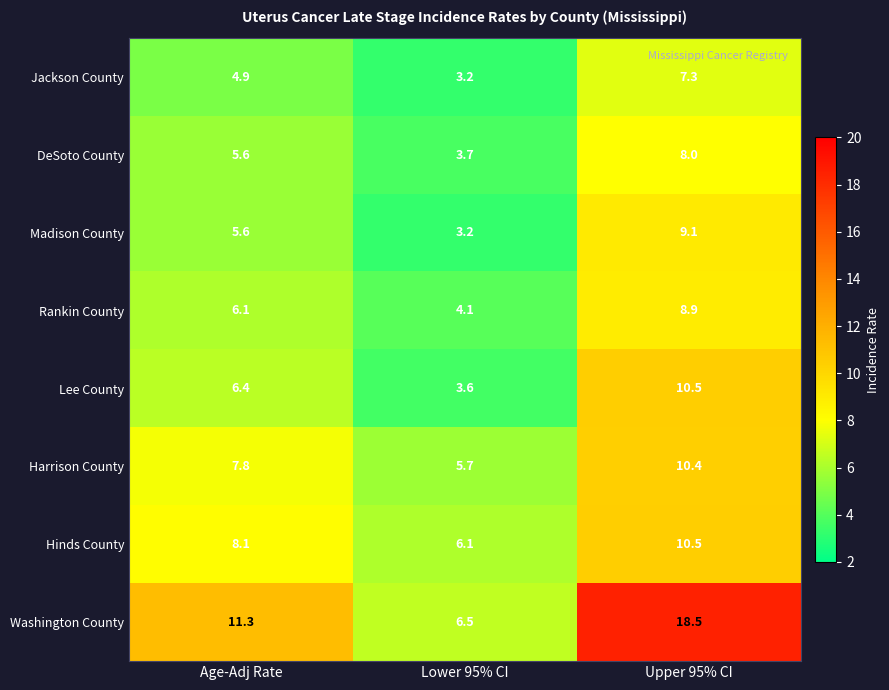

What is the maximum value shown in the chart?

18.5